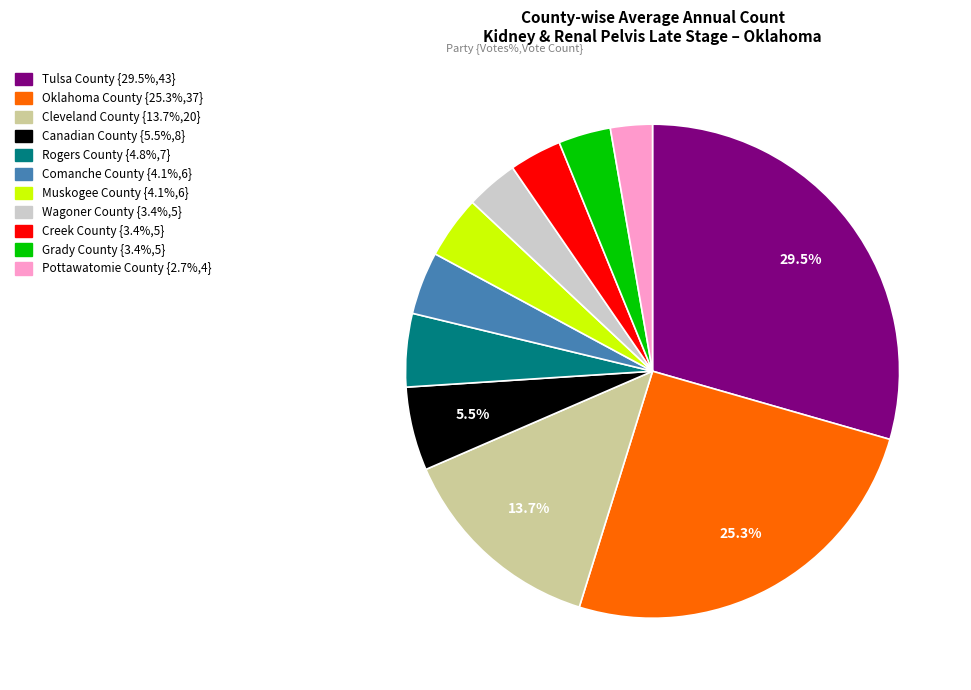

Does Oklahoma County represent more than half of the total?

No